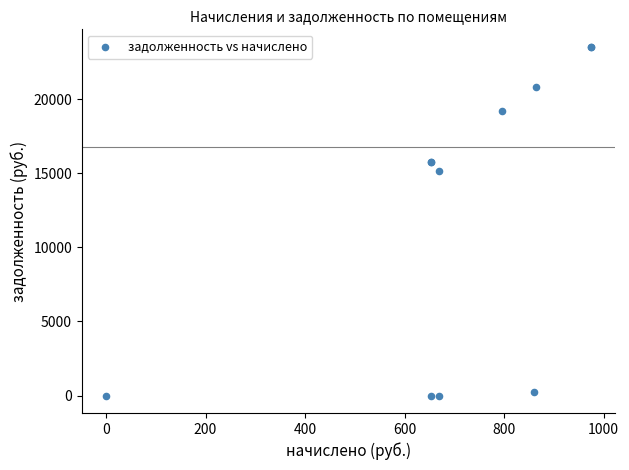

What Y value in the scatter plot is closest to 11772?

15151.2